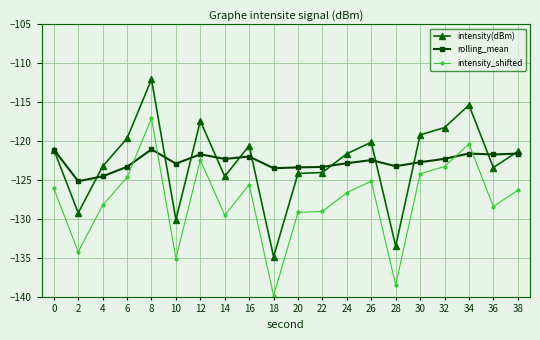

True or false: intensity_shifted and intensity(dBm) cross at least once.

False